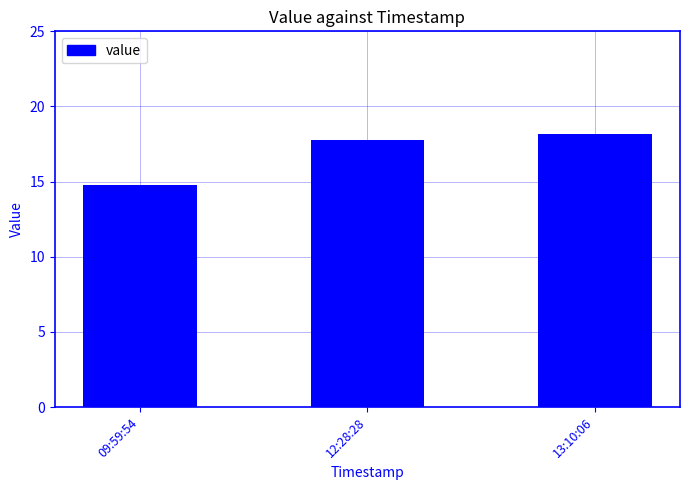

What is the difference between the second highest and minimum values?

3.0